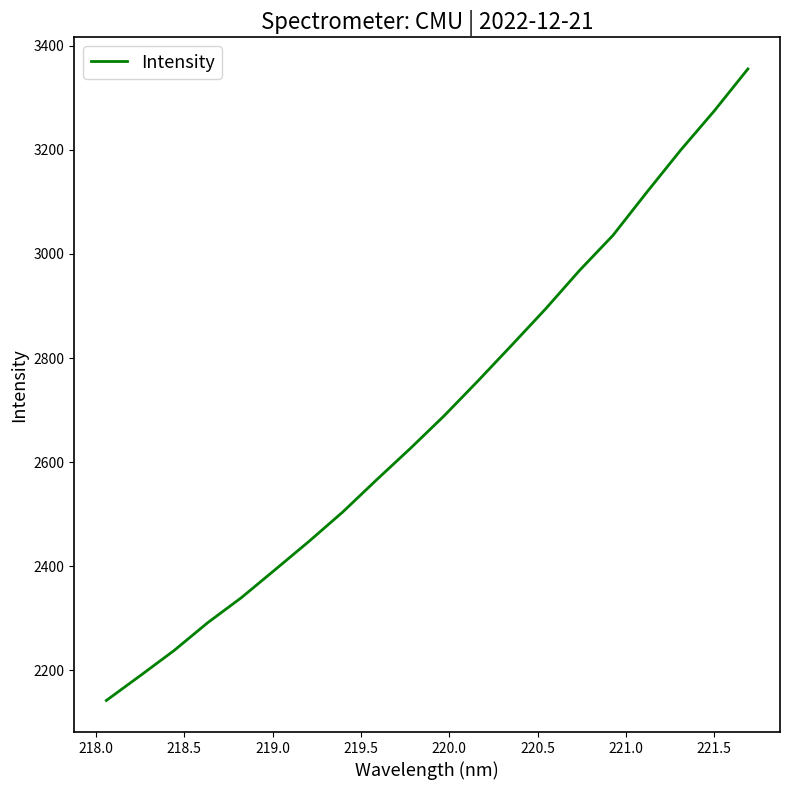

What is the difference between the maximum and minimum values?

1213.1